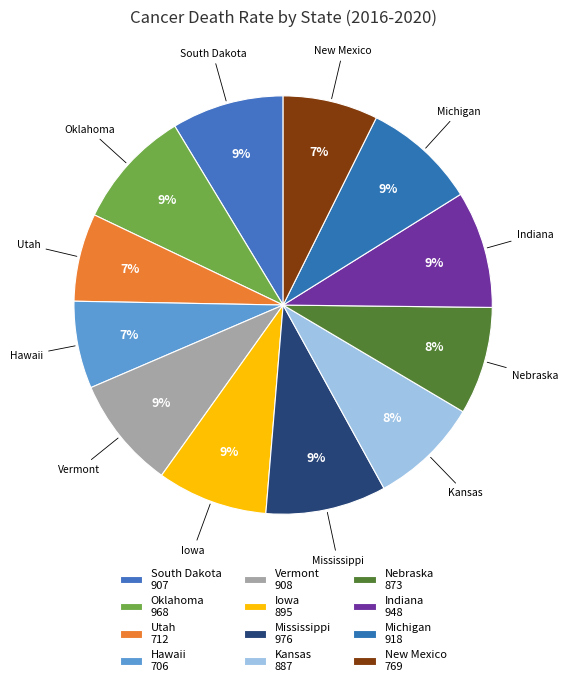

How many segments does this pie chart have?

12